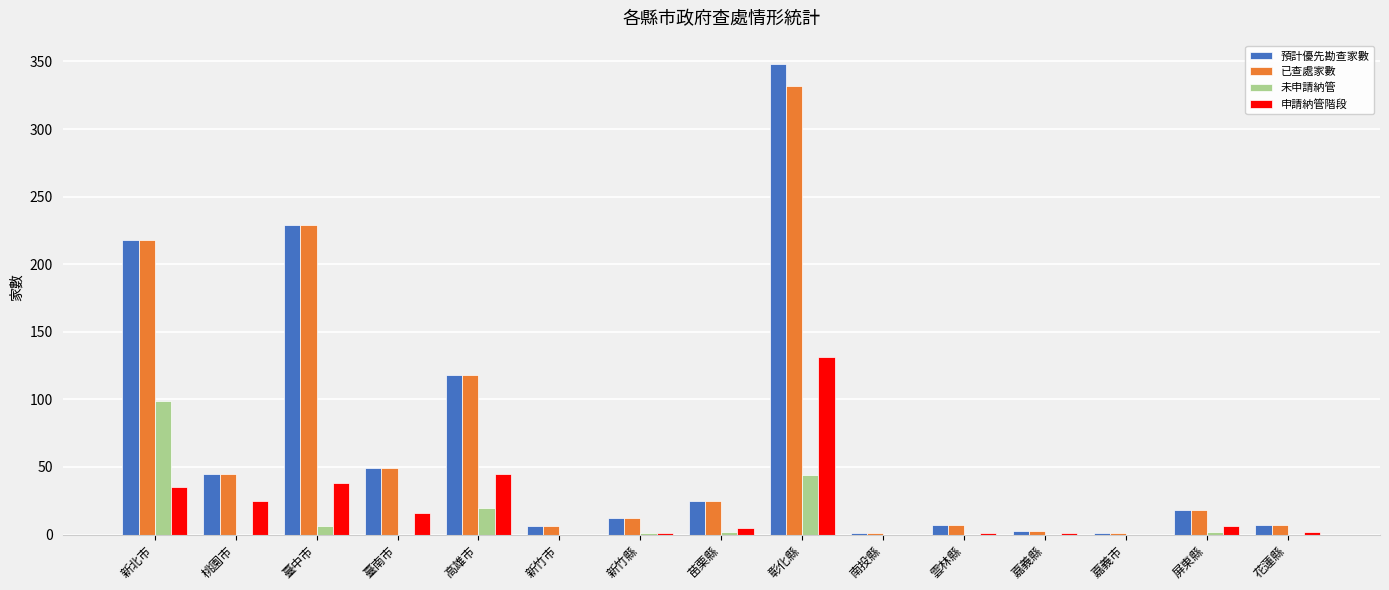

What is the difference between the 預計優先勘查家數 values at 新竹市 and 雲林縣?

1